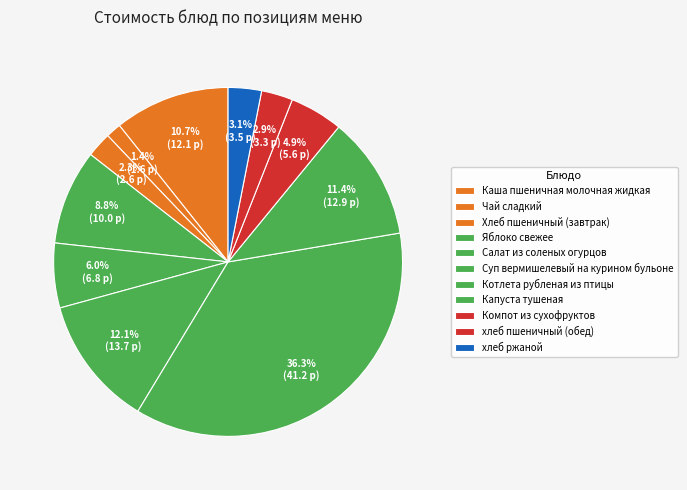

Which slice is the largest?

Котлета рубленая из птицы